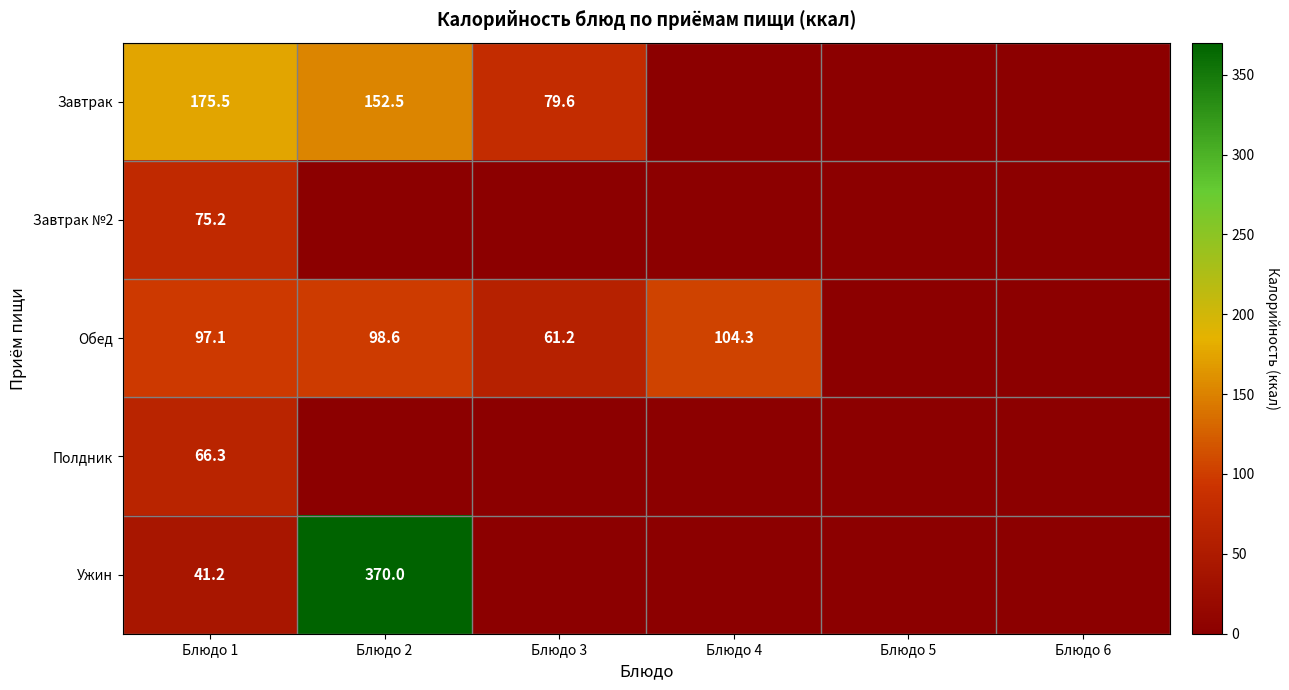

True or false: Обед has a value of 97.1 at Блюдо 1.

True